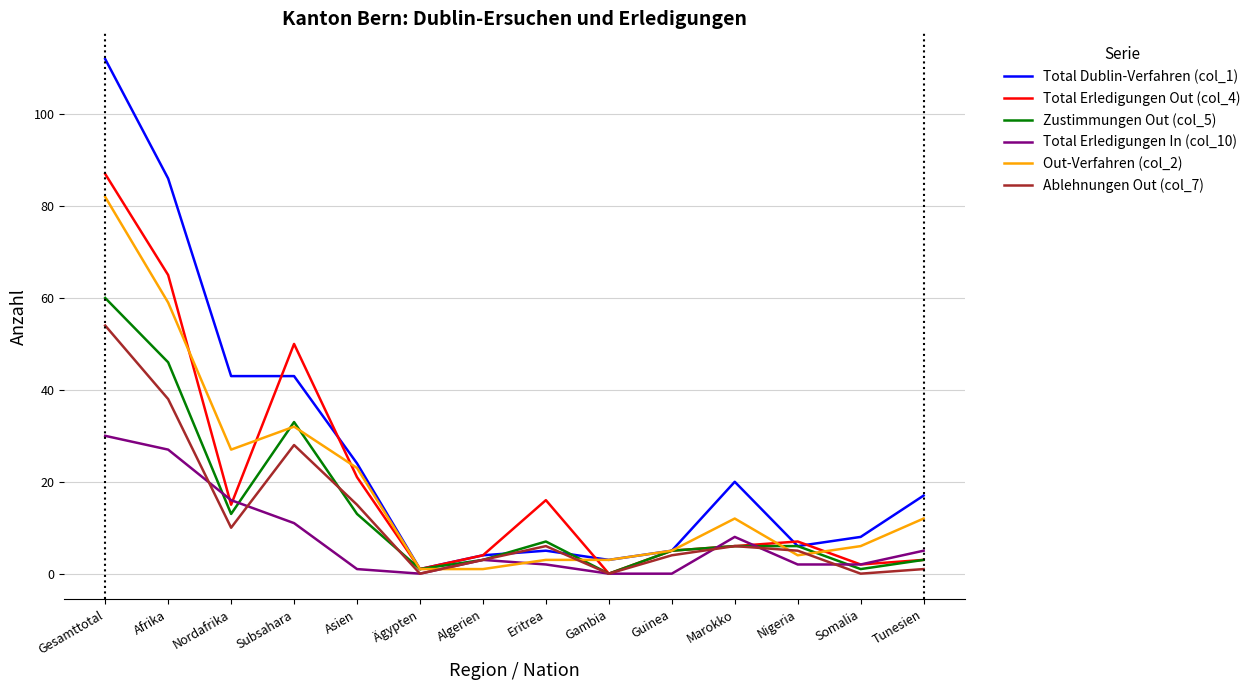

How many interior local peaks does the Ablehnungen Out (col_7) series have?

3